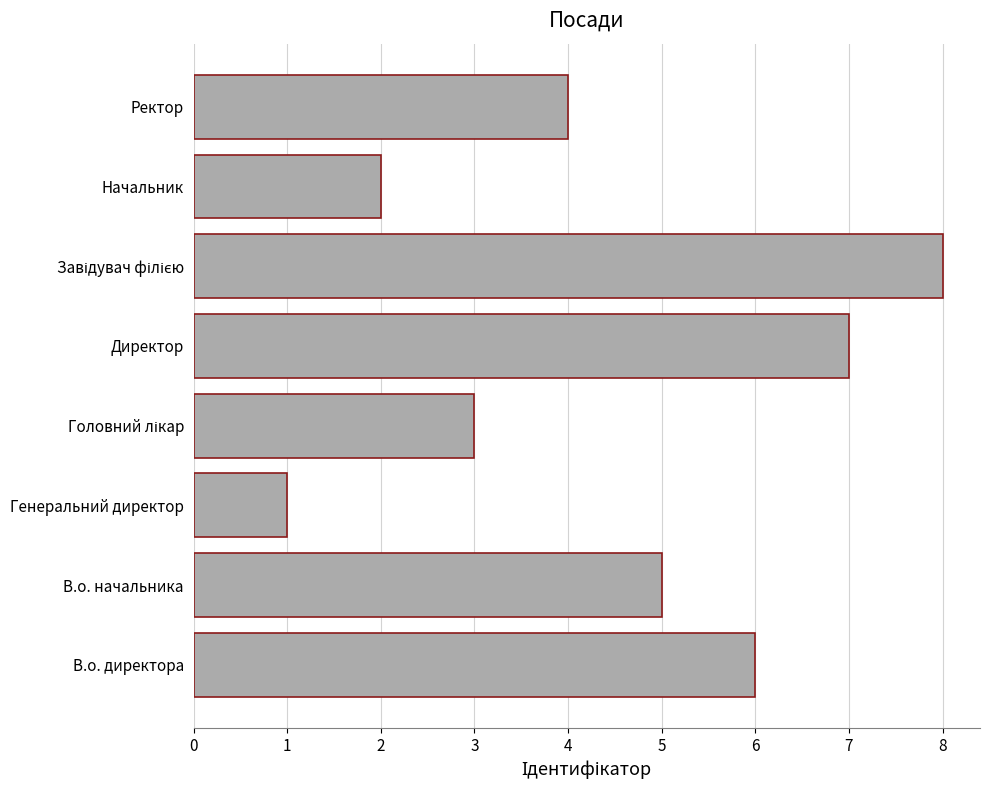

True or false: the data shows 6 at В.о. директора.

True